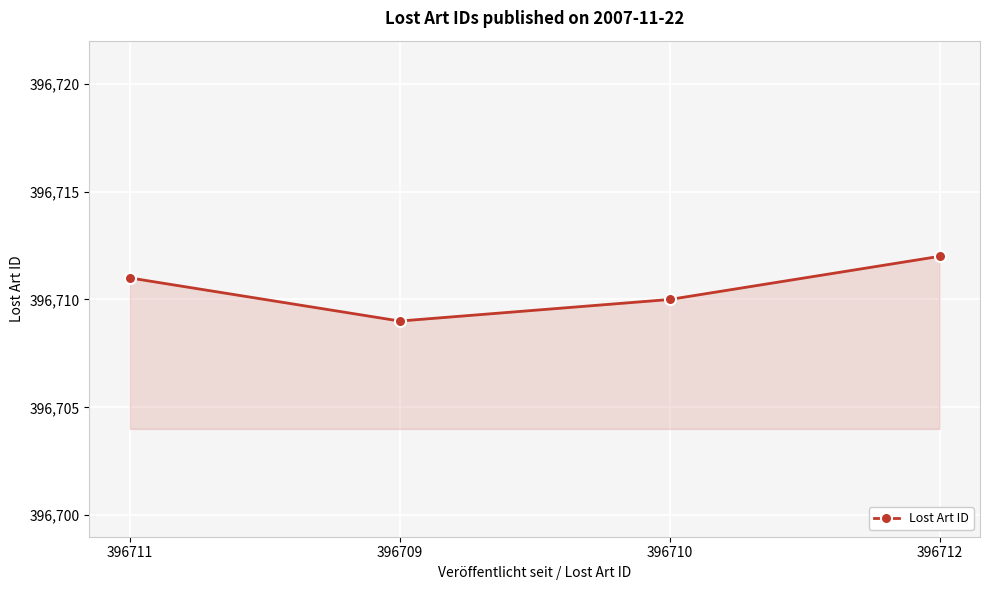

What is the greatest value displayed?

396712